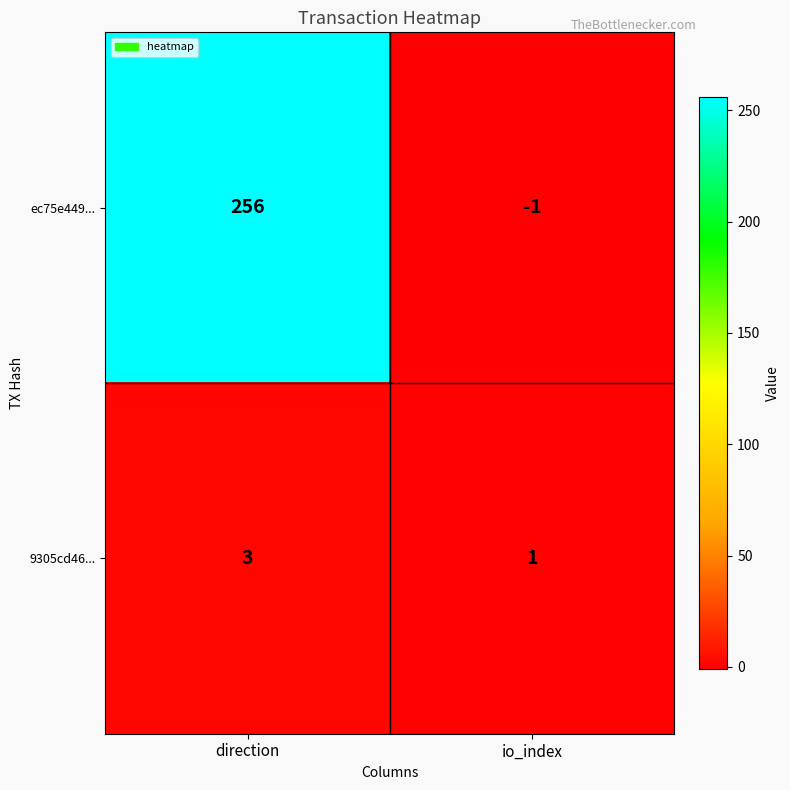

What is the smallest value displayed?

-1